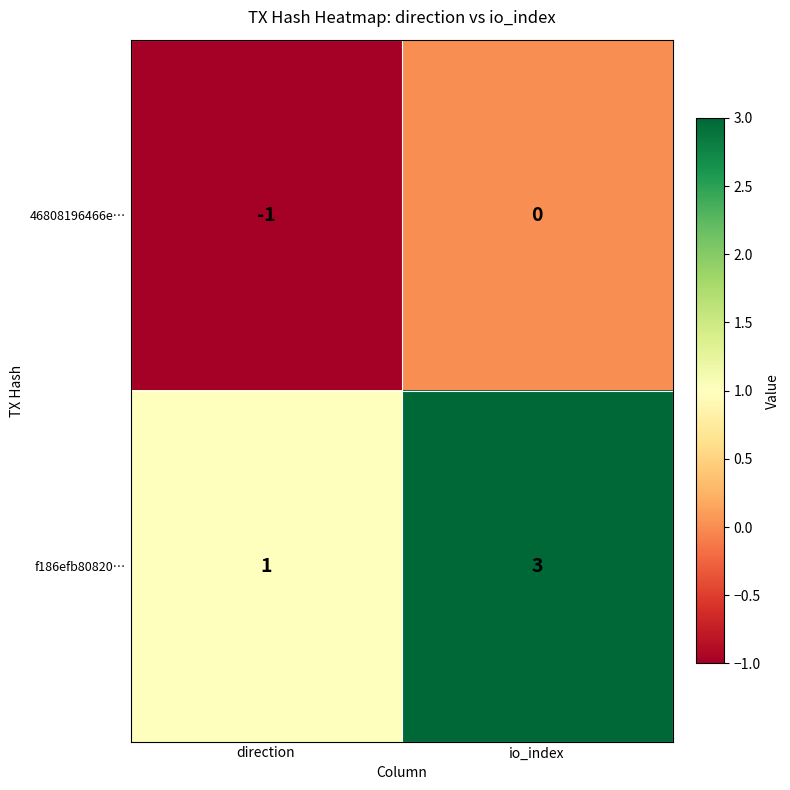

Reading left to right, list all the values displayed in this chart.

46808196466e…: -1	0
f186efb80820…: 1	3